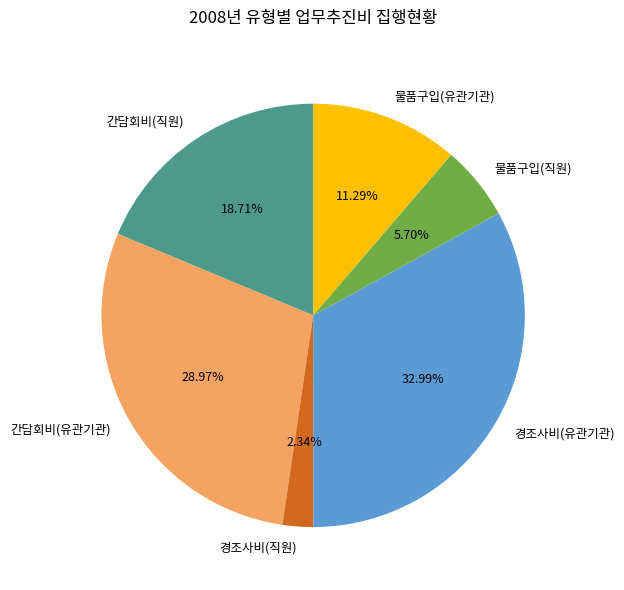

Which category has the biggest portion of the pie?

경조사비(유관기관)